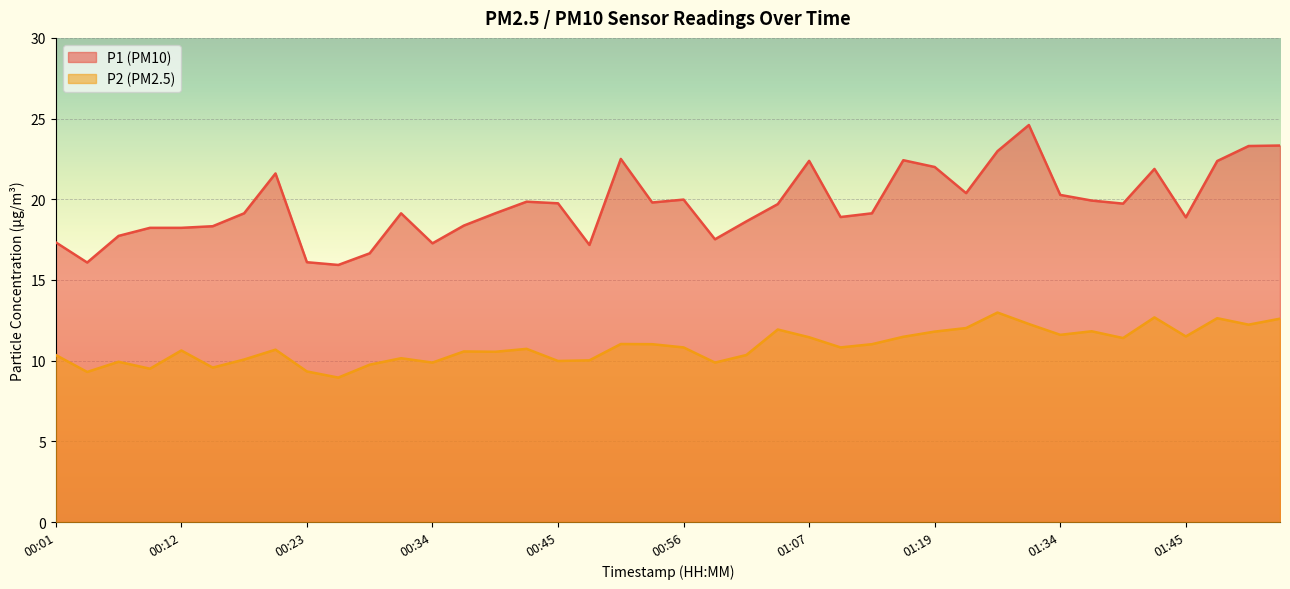

What are all the series names shown in the legend?

P1, P2